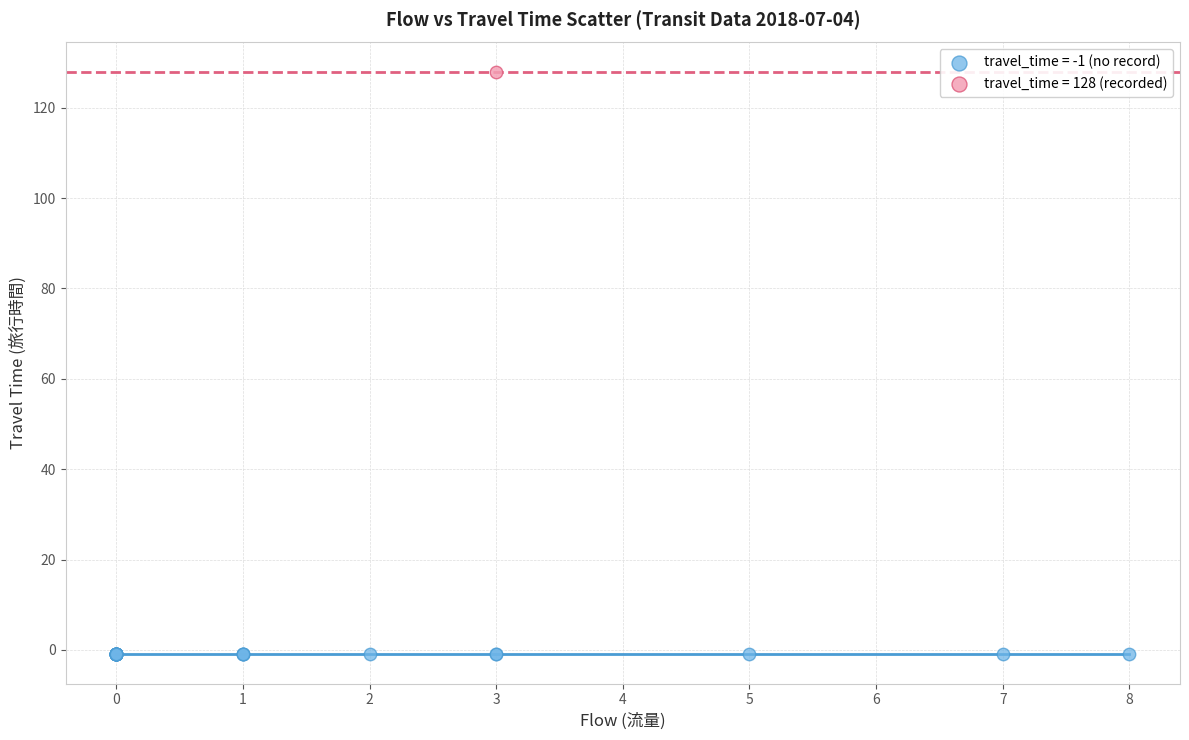

What are all the series names shown in the legend?

travel_time = -1 (no record), travel_time = 128 (recorded)